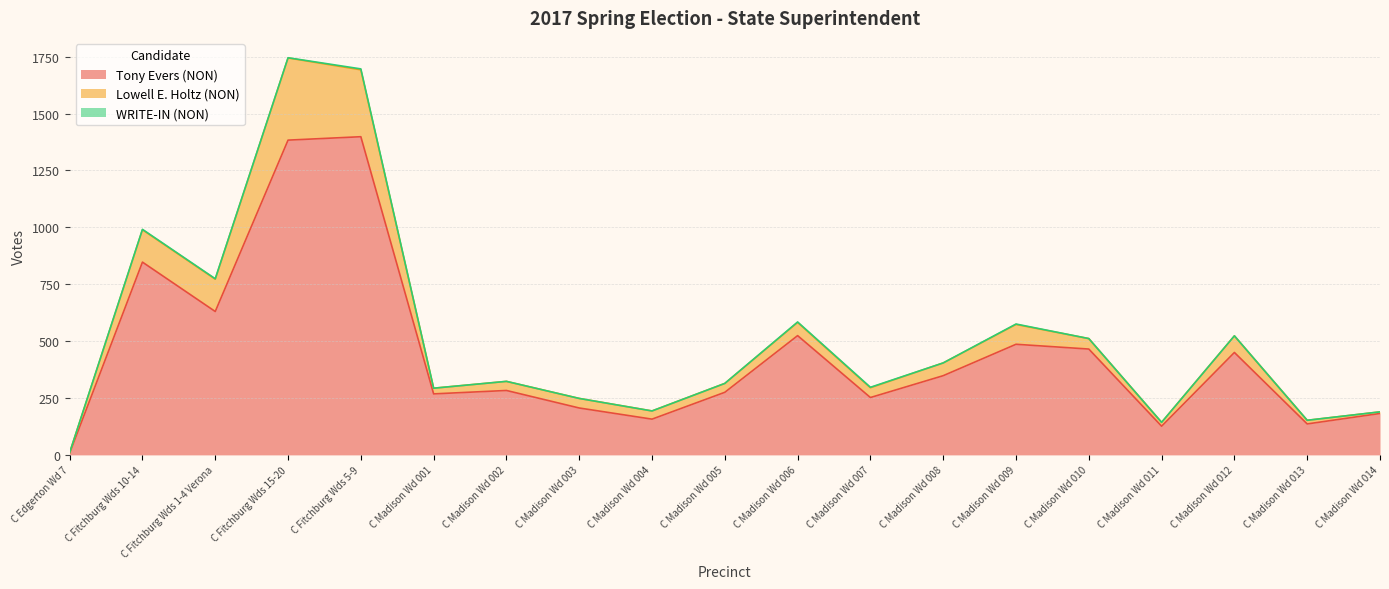

Between C Edgerton Wd 7 and C Madison Wd 005, which series saw the biggest shift?

Tony Evers (NON)